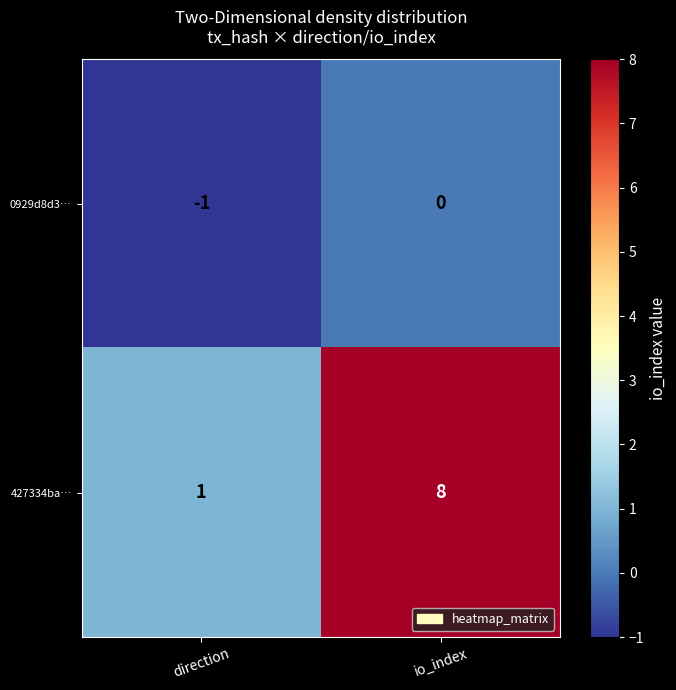

List the series in order of their overall mean, lowest first.

0929d8d3…, 427334ba…